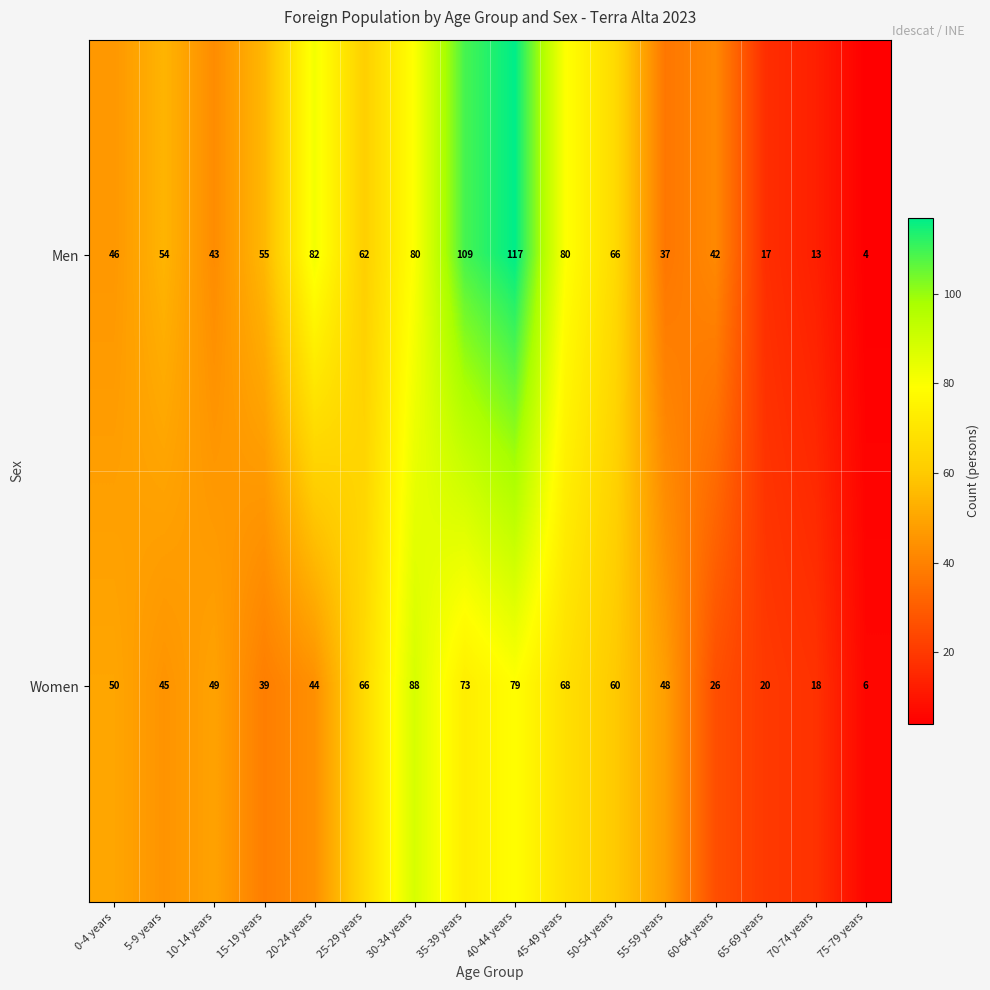

The value of Men at 50-54 years is 96. True or false?

False